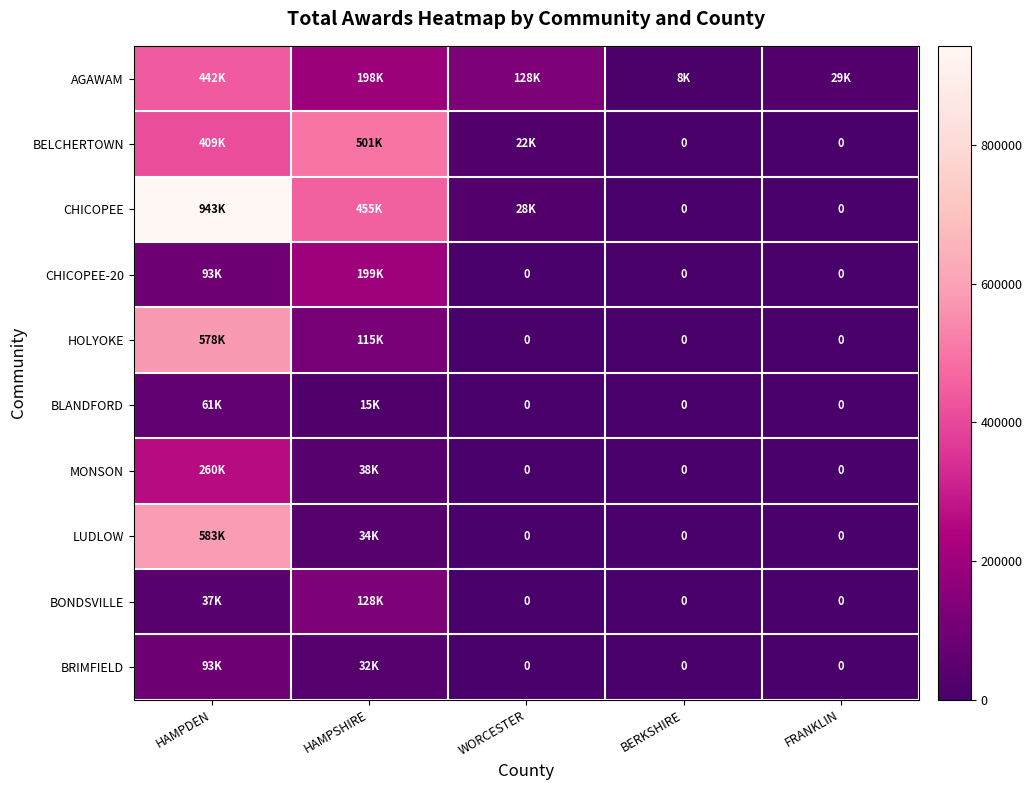

Which series has the widest spread of values?

CHICOPEE